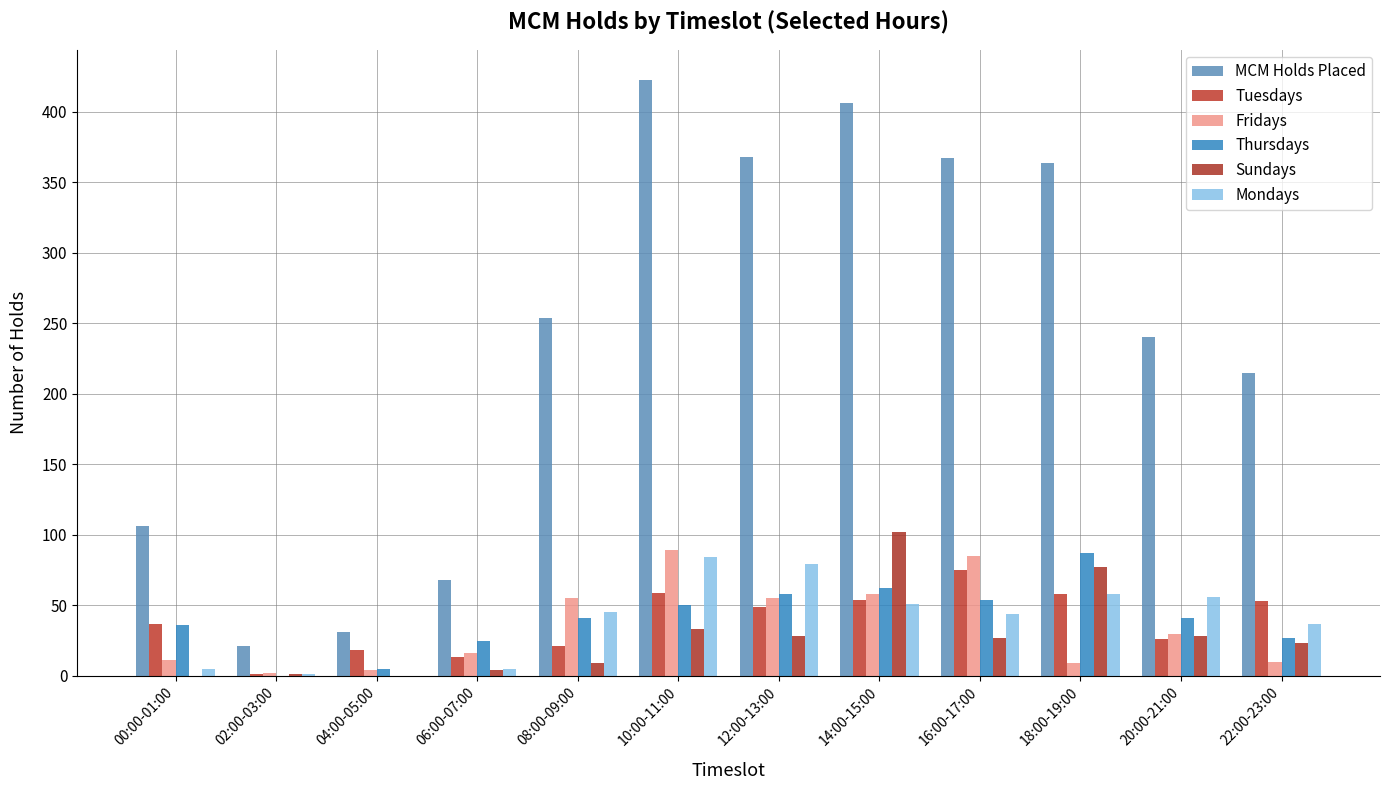

Which series changed the most between 02:00-03:00 and 12:00-13:00?

MCM Holds Placed